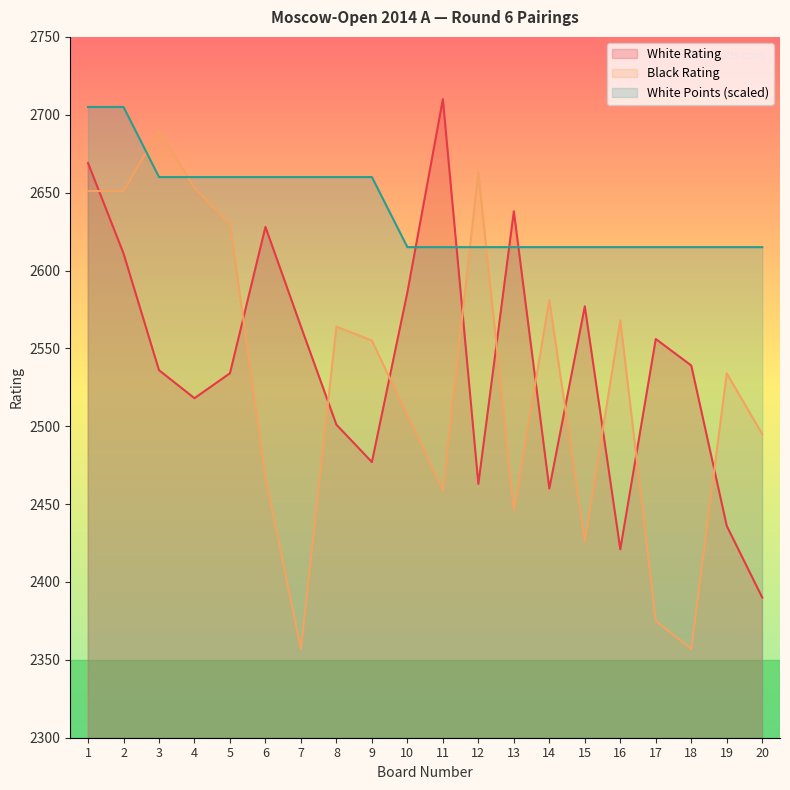

What is the minimum value for Black Rating?

2357